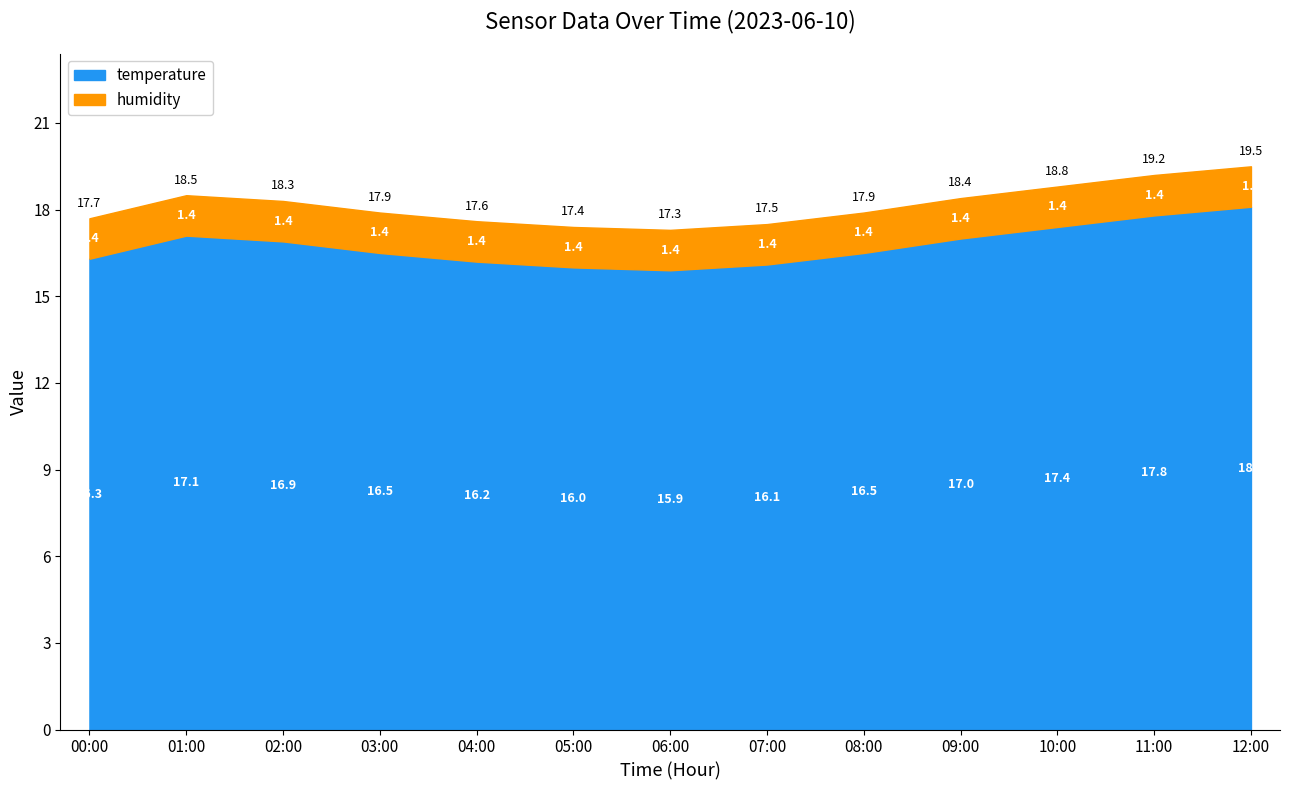

Which series changed the most between 09:00 and 11:00?

temperature